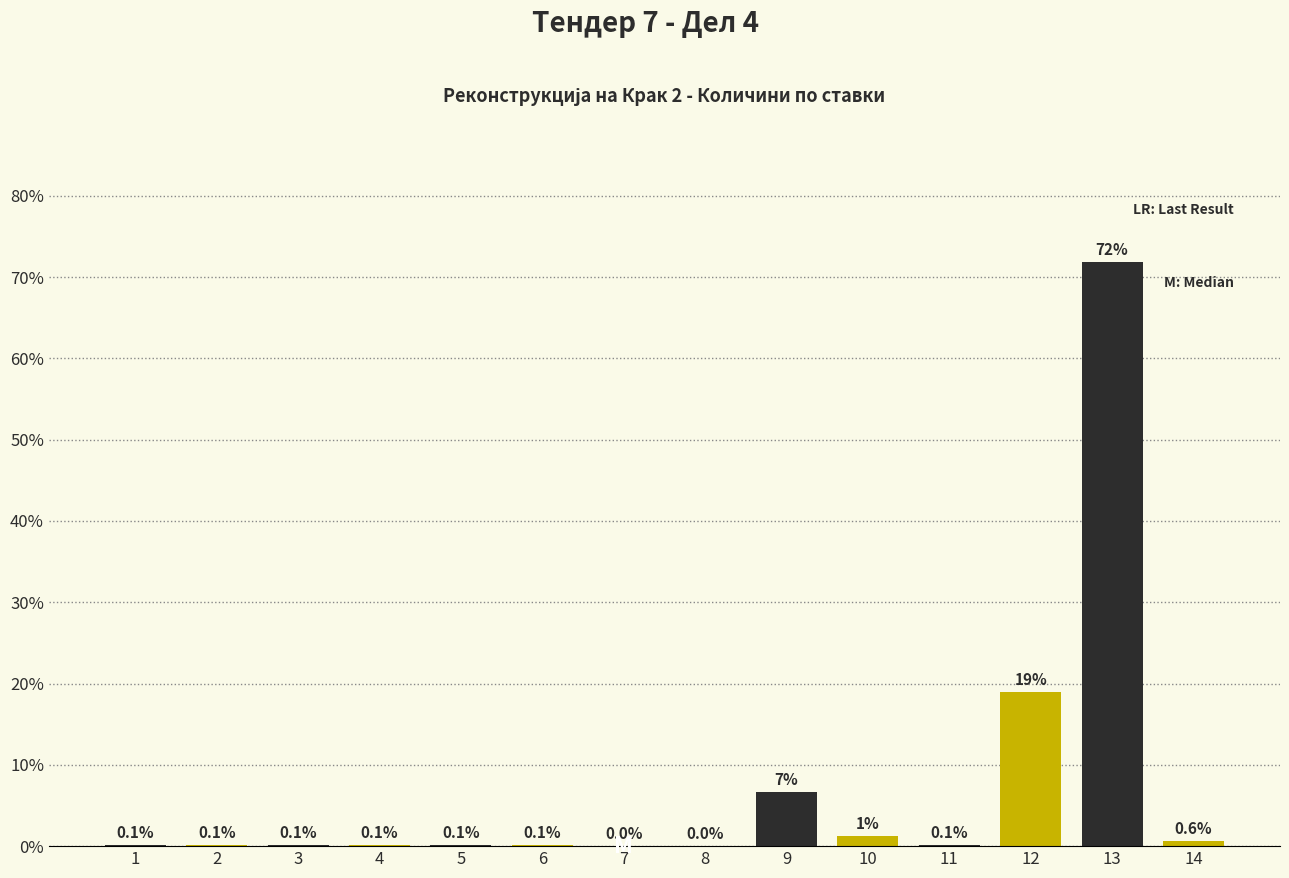

At which label is the value closest to 35?

12